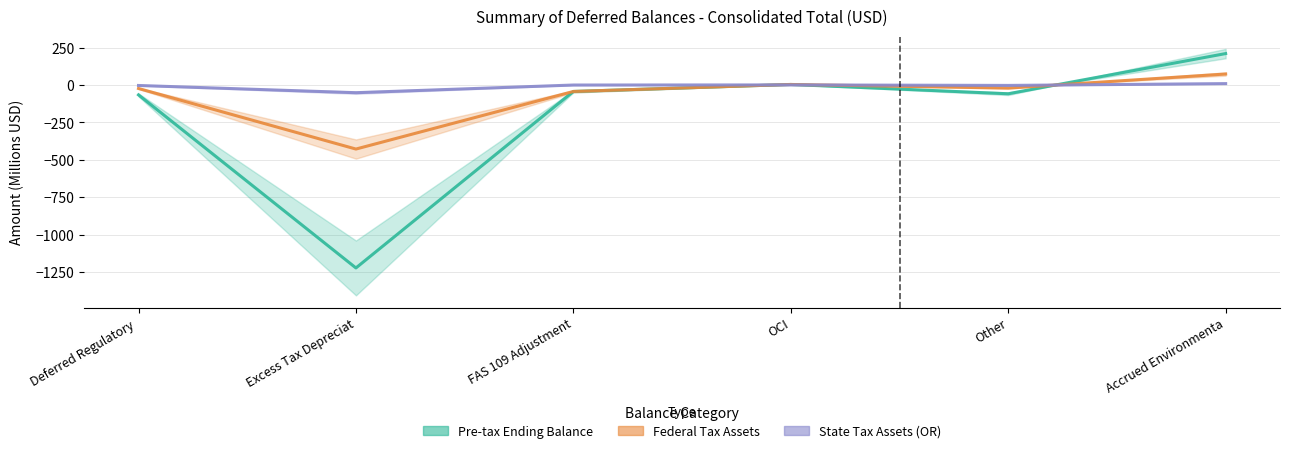

What is the sum of the Pre-tax Ending Balance values at Excess Tax Depreciat and Deferred Regulatory ?

-1288.8